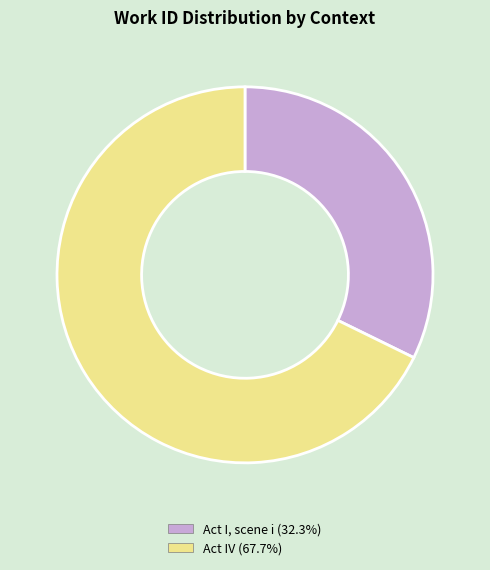

How many slices are in this pie chart?

2